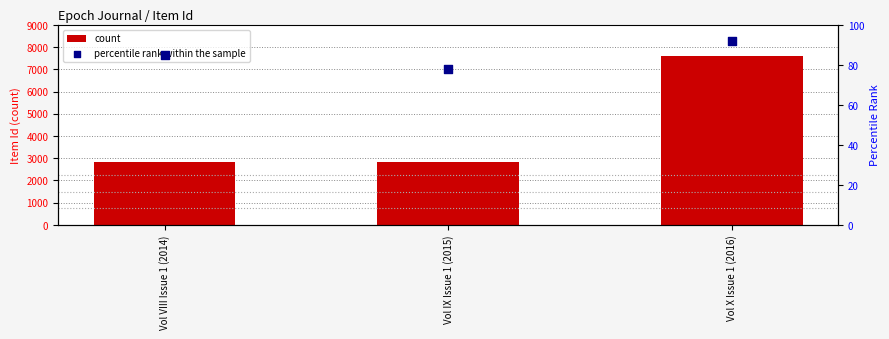

Which series has the widest spread of Y values?

count